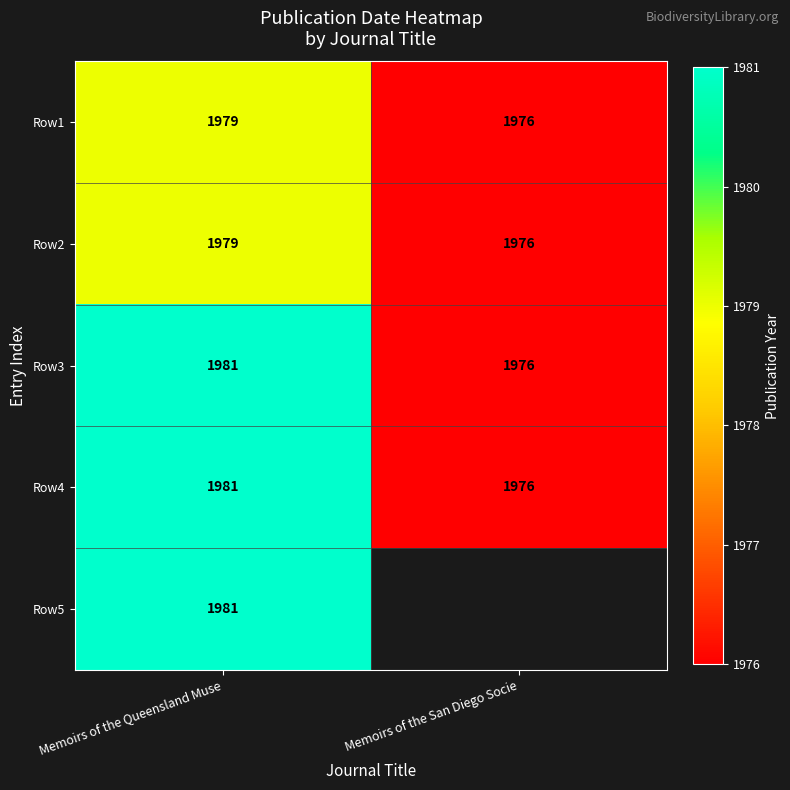

Where is Row4 nearest to the value 1978?

Memoirs of the San Diego Socie